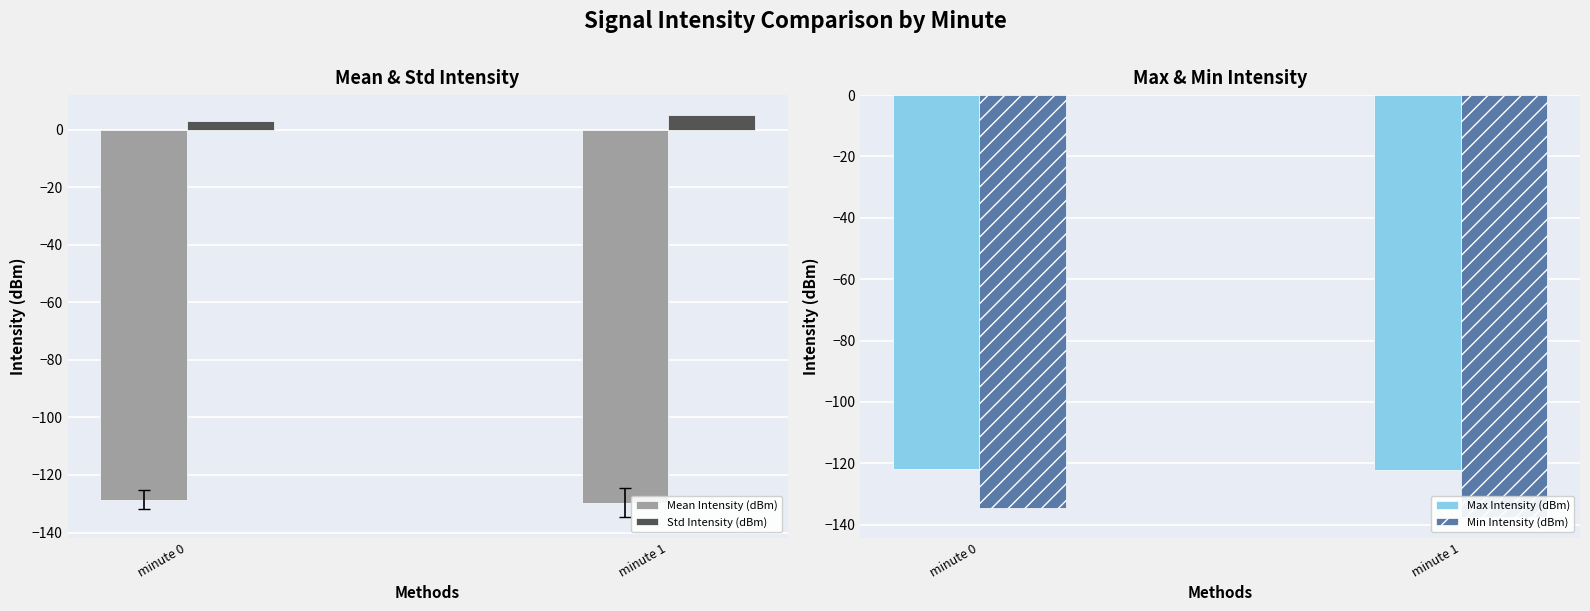

What is the average value of the Mean Intensity (dBm) series?

-129.1